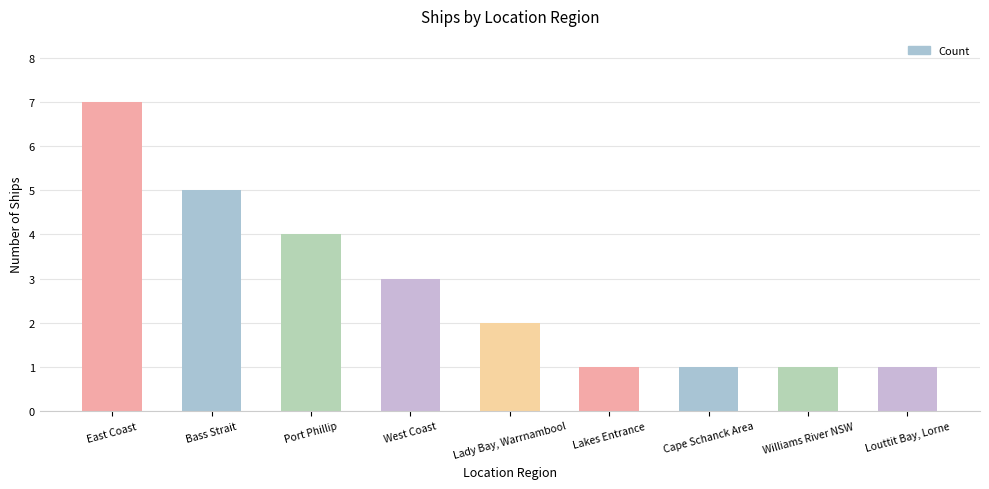

What is the difference between the maximum and minimum values?

6